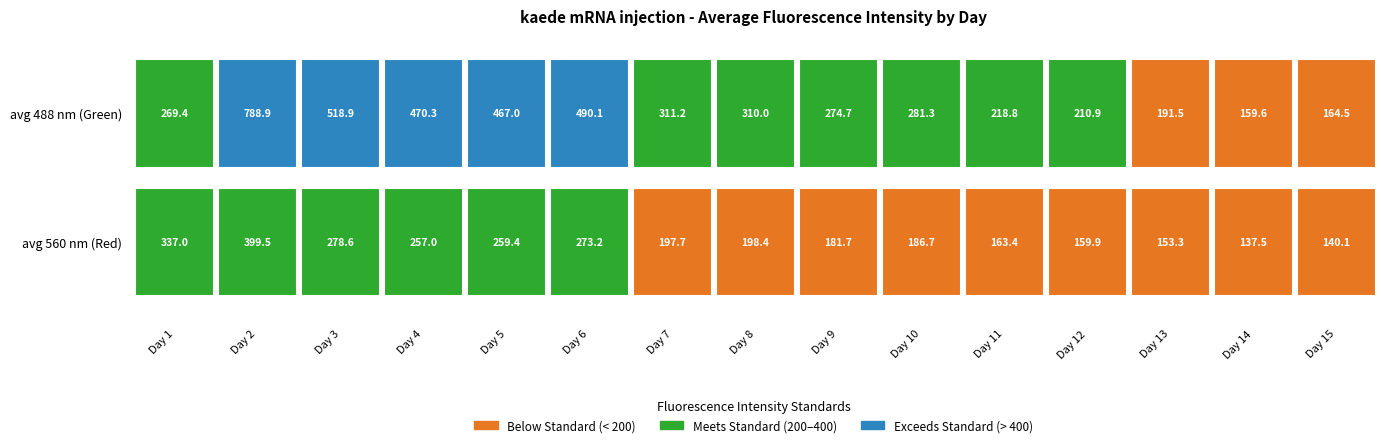

What is the sum of the avg 560 nm values at Day 3 and Day 15?

418.7